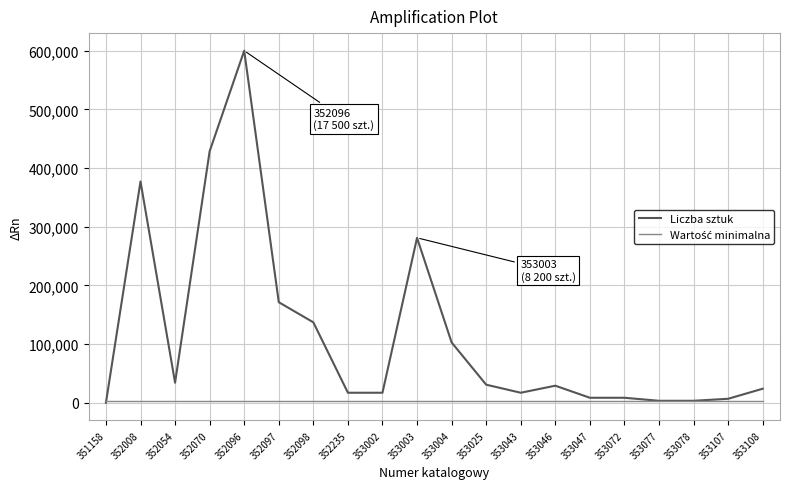

What is the greatest value displayed?

600000.0